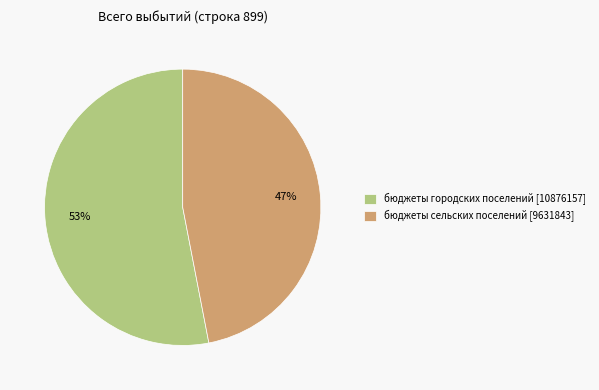

Does бюджеты городских поселений [10876157] account for over 50% of the chart?

Yes